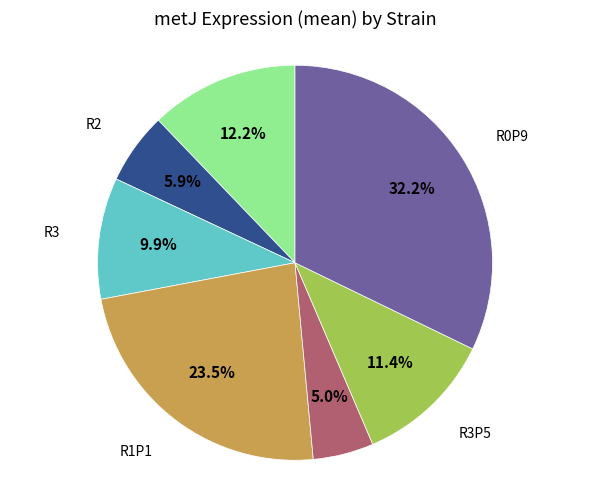

Is there any slice that represents more than half of the pie?

No